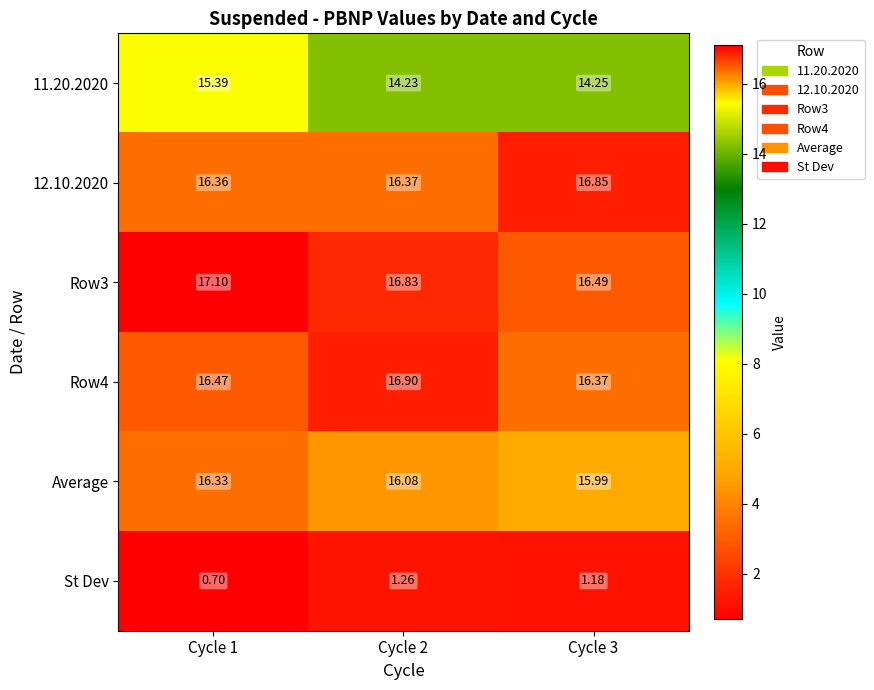

Count the number of categories in the chart.

3